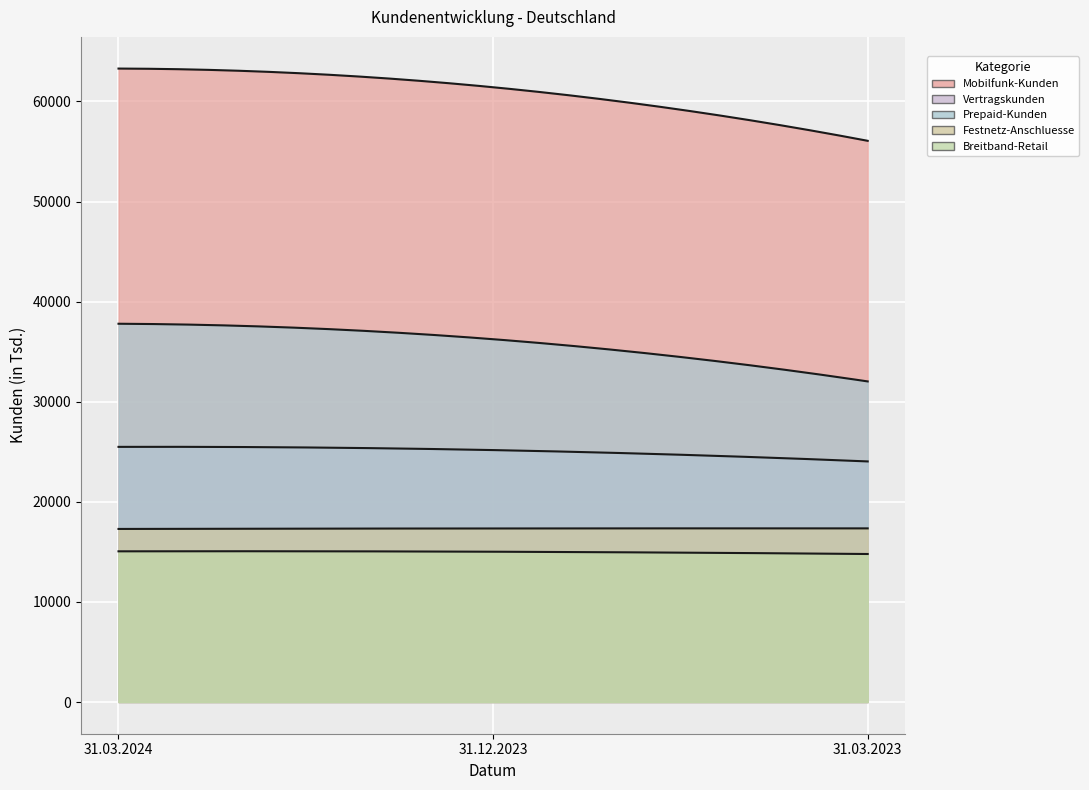

How many lines are shown in the chart?

5